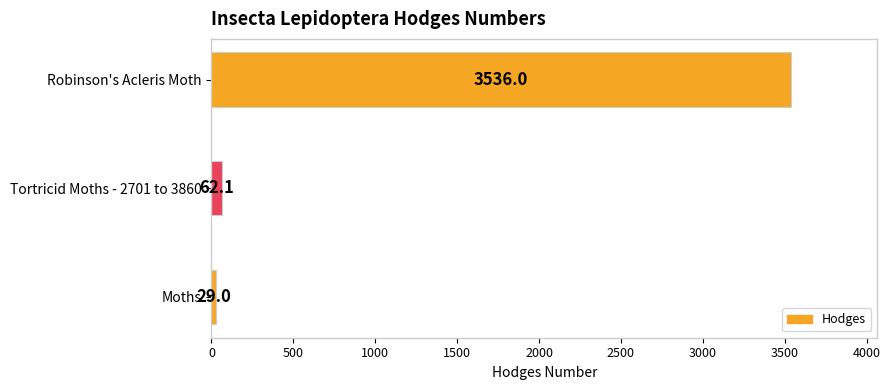

What is the difference between the second highest and minimum values?

33.1